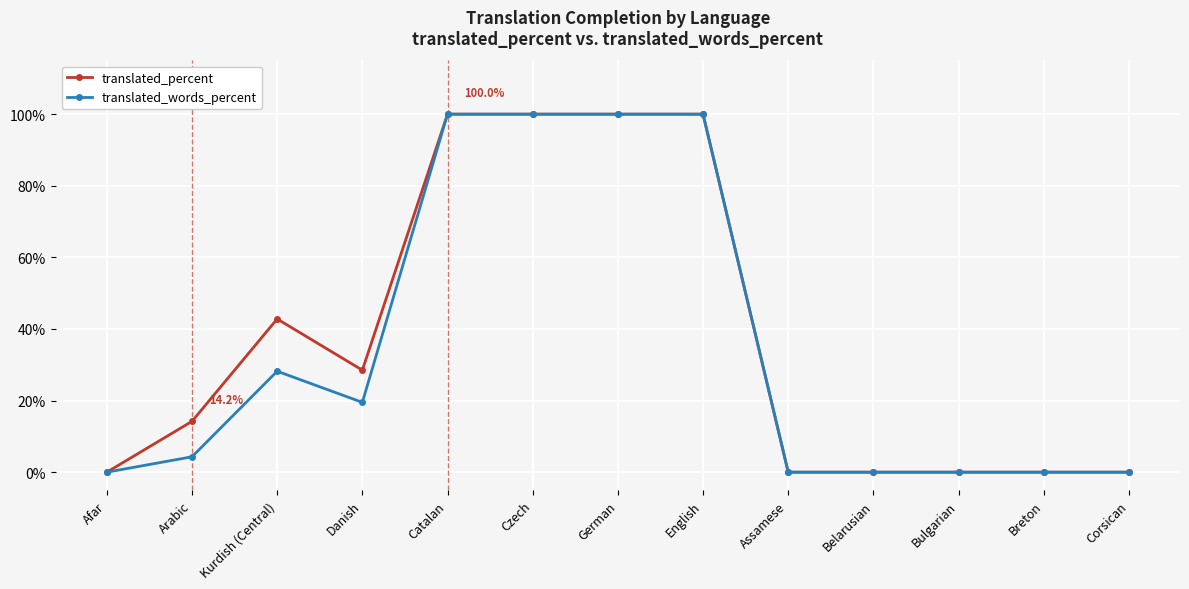

What is the label of the 5th point from the right?

Assamese